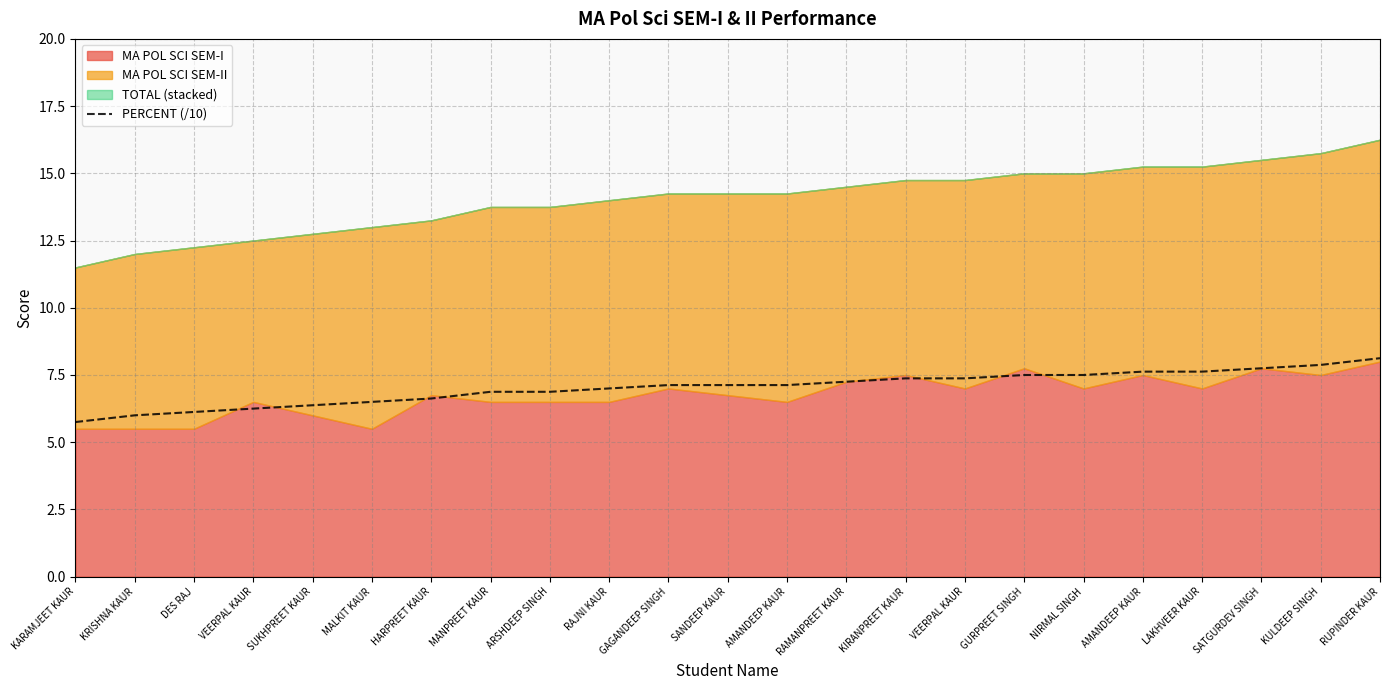

Where does the data first go above 7?

GAGANDEEP SINGH